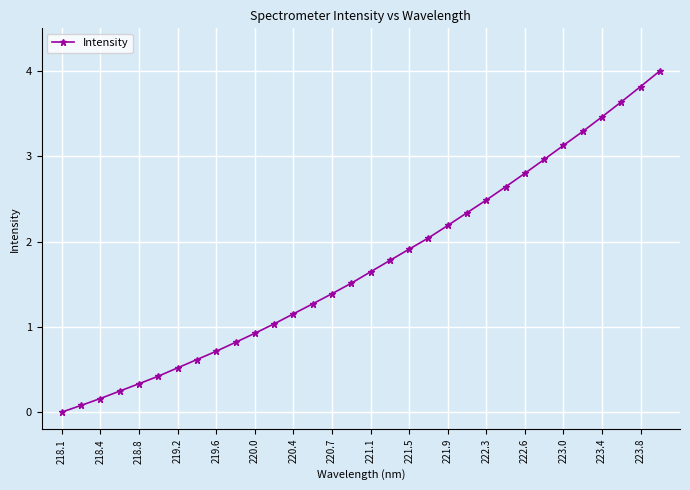

True or false: there are more than 2 points higher than both neighbors.

False